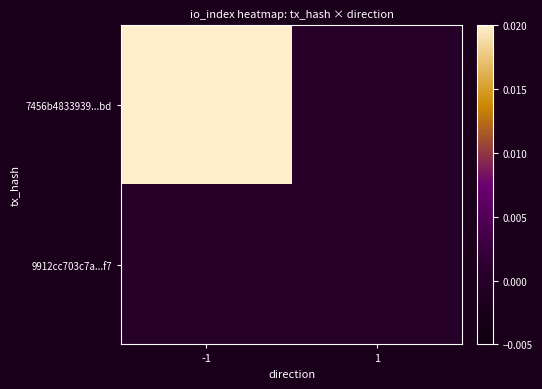

Rank the series at -1 from highest to lowest value.

7456b4833939...bd, 9912cc703c7a...f7